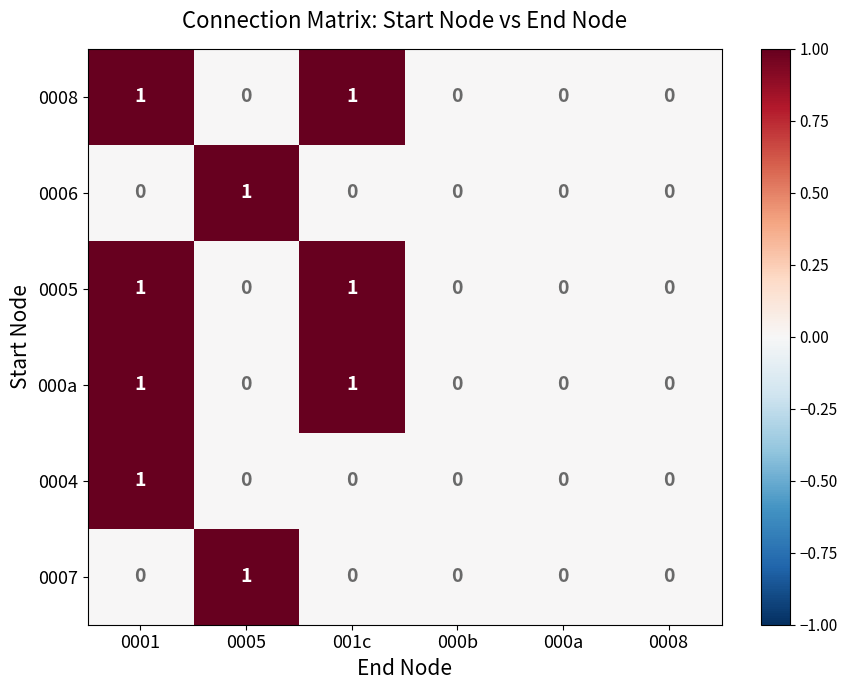

The 000a series shows 1 at 0001. True or false?

True